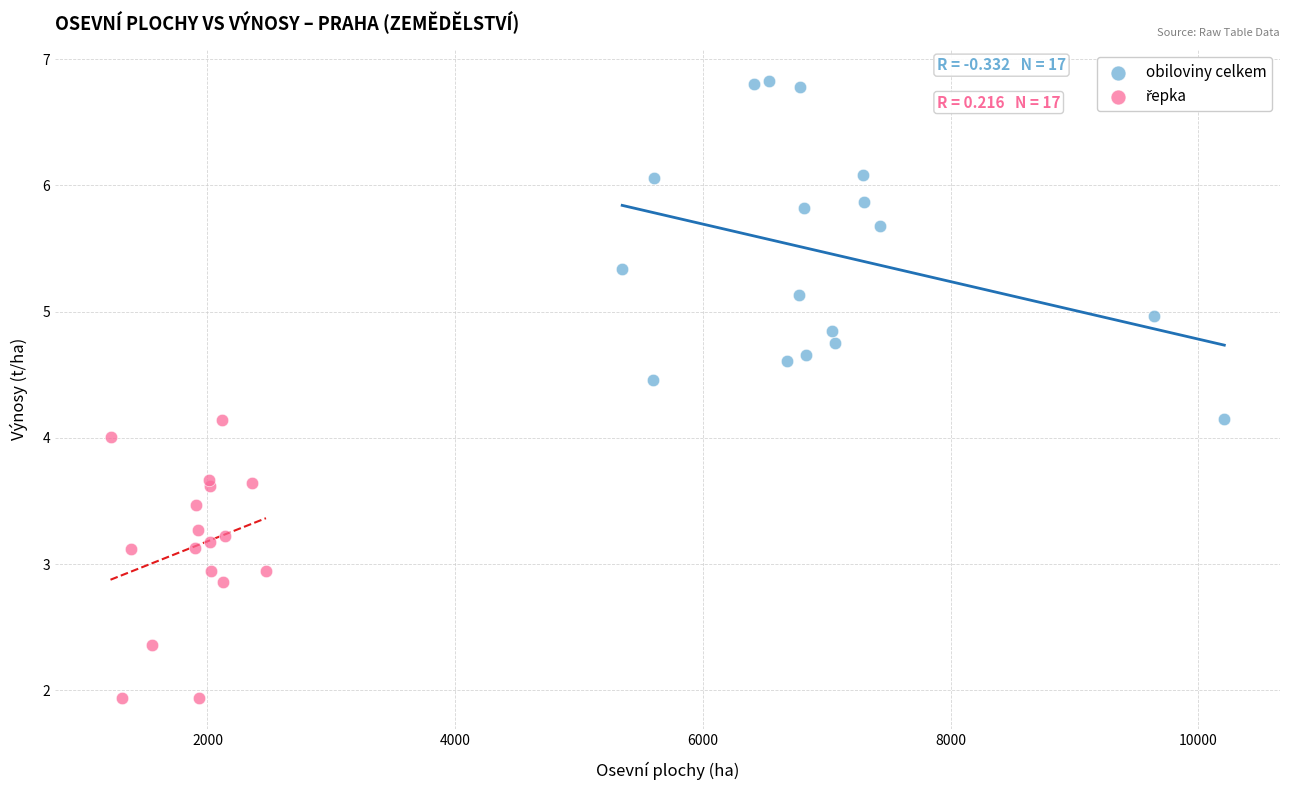

Which series reaches the maximum Y coordinate?

obiloviny celkem